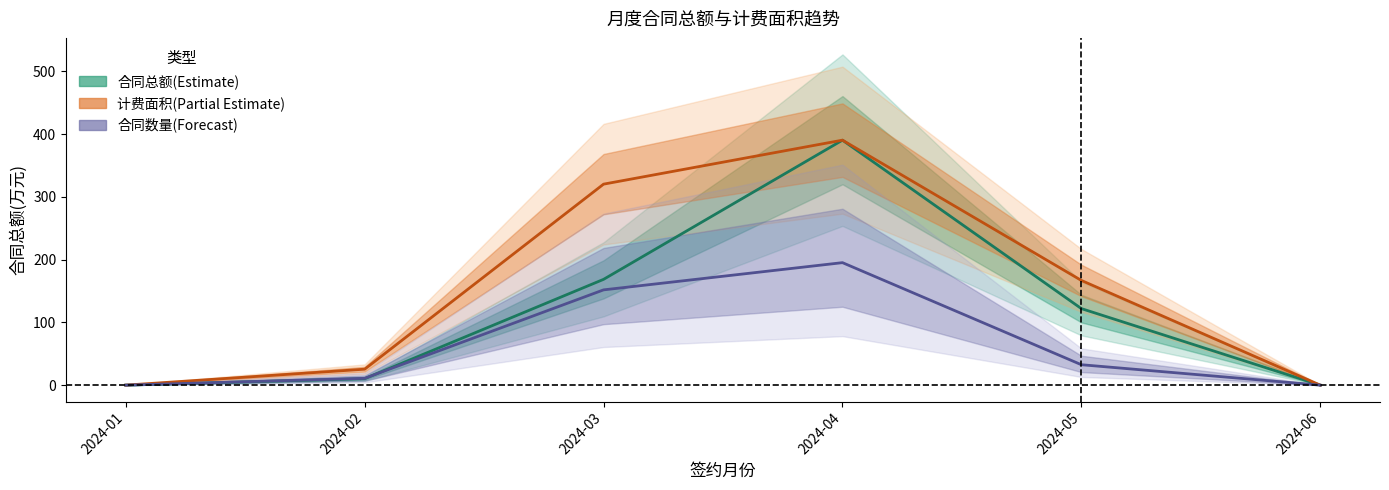

True or false: 合同数量(归一化) has more than 2 interior local peaks.

False